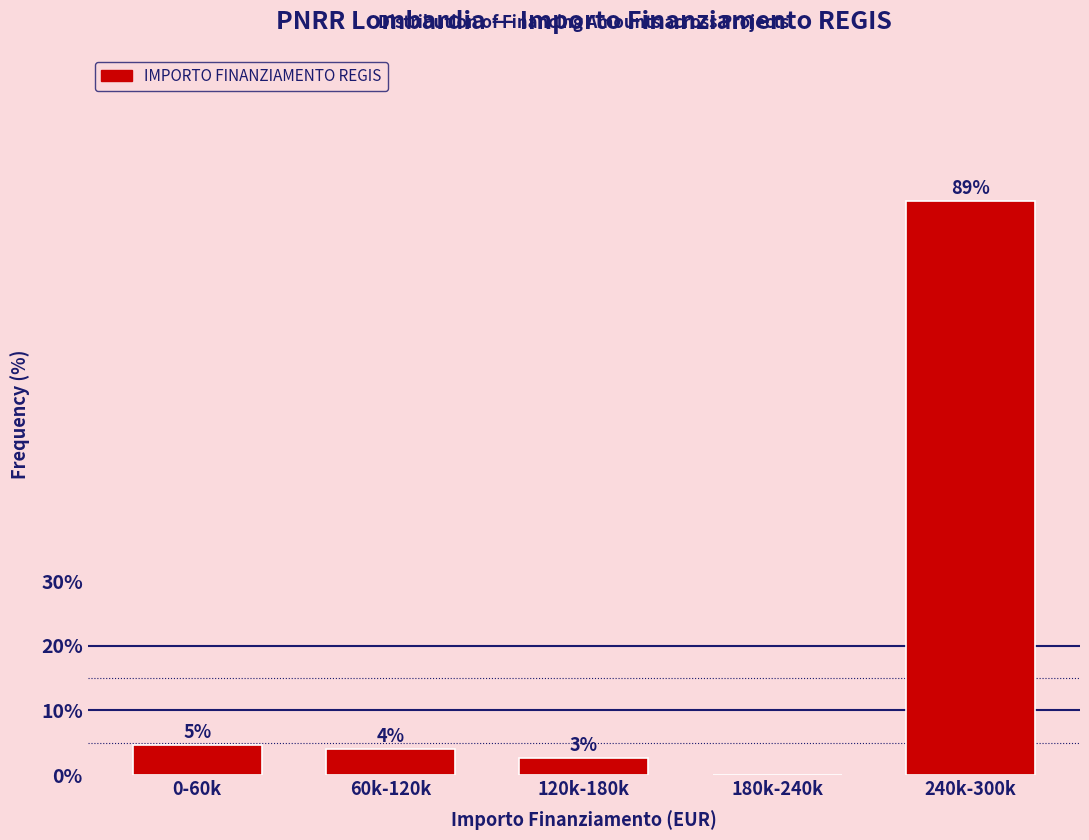

Which has a higher value, 120k-180k or 60k-120k?

60k-120k